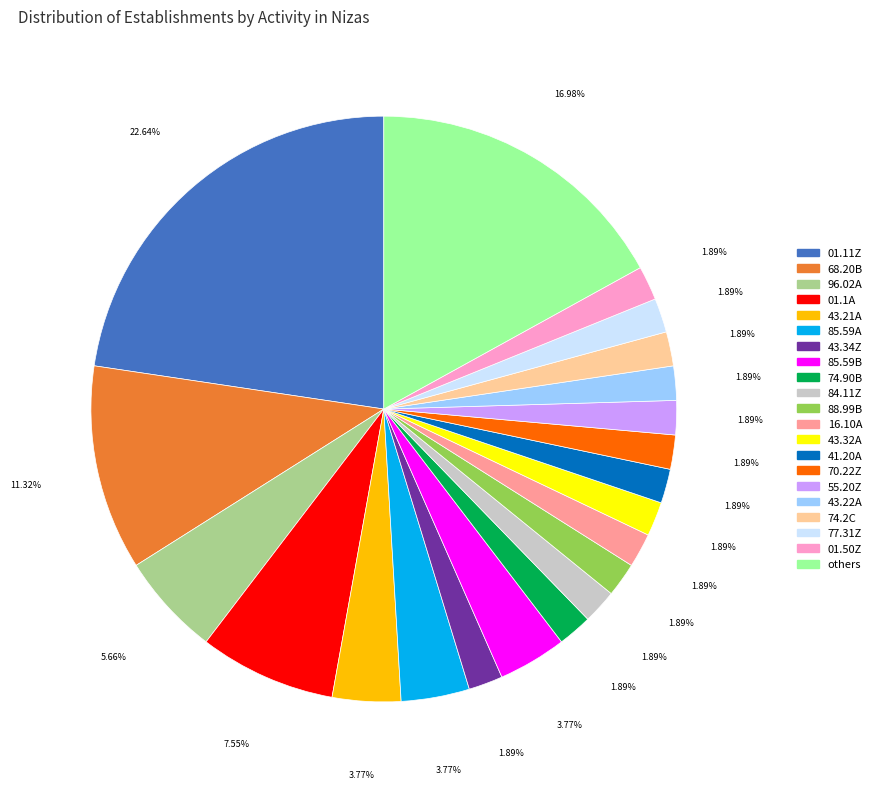

Approximately how many times larger is the value at 77.31Z compared to 85.59B?

0.5